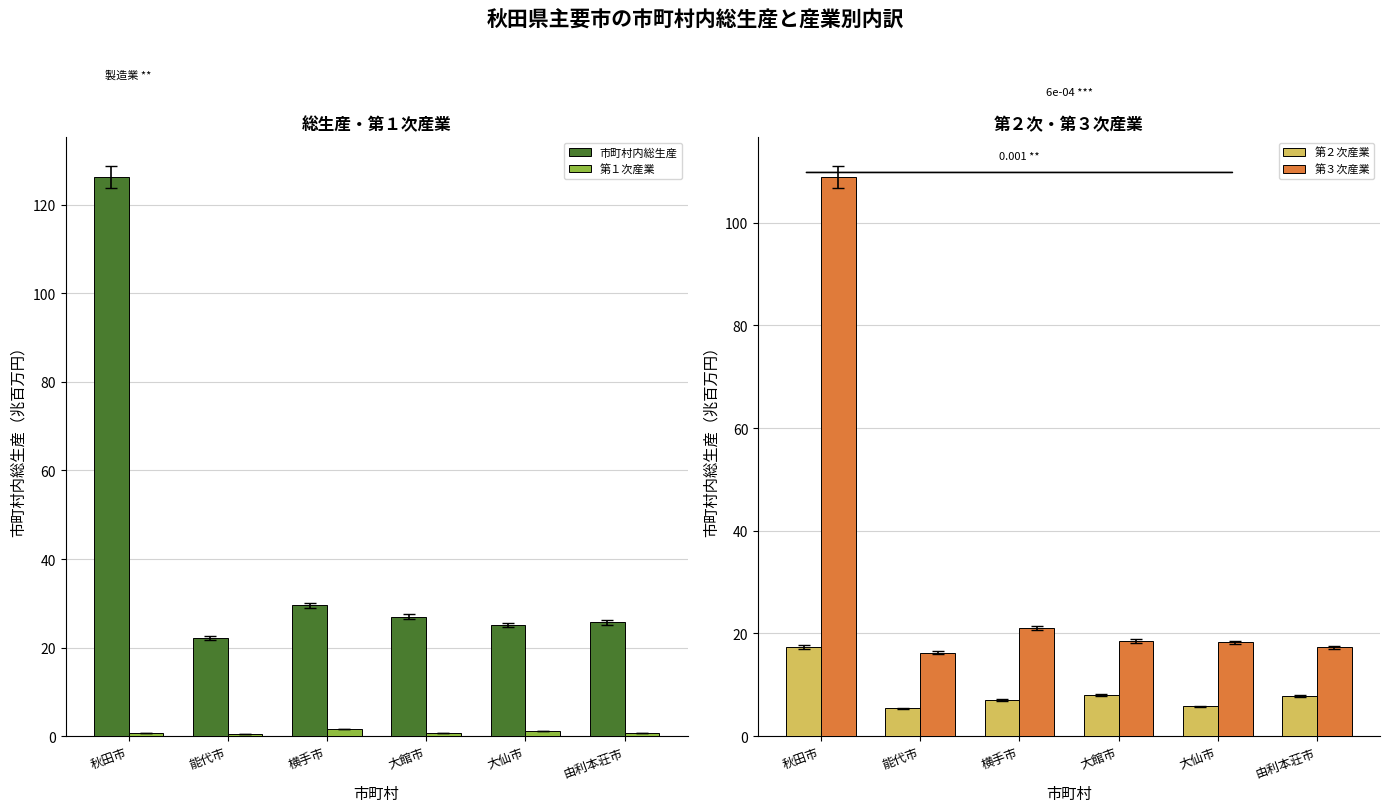

Which series has the largest total across all categories?

市町村内総生産